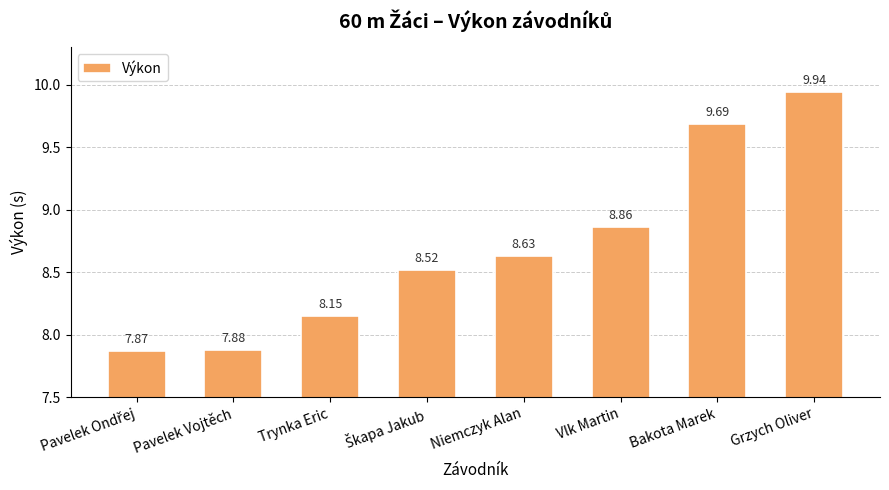

What is the label of the 4th bar from the right?

Niemczyk Alan